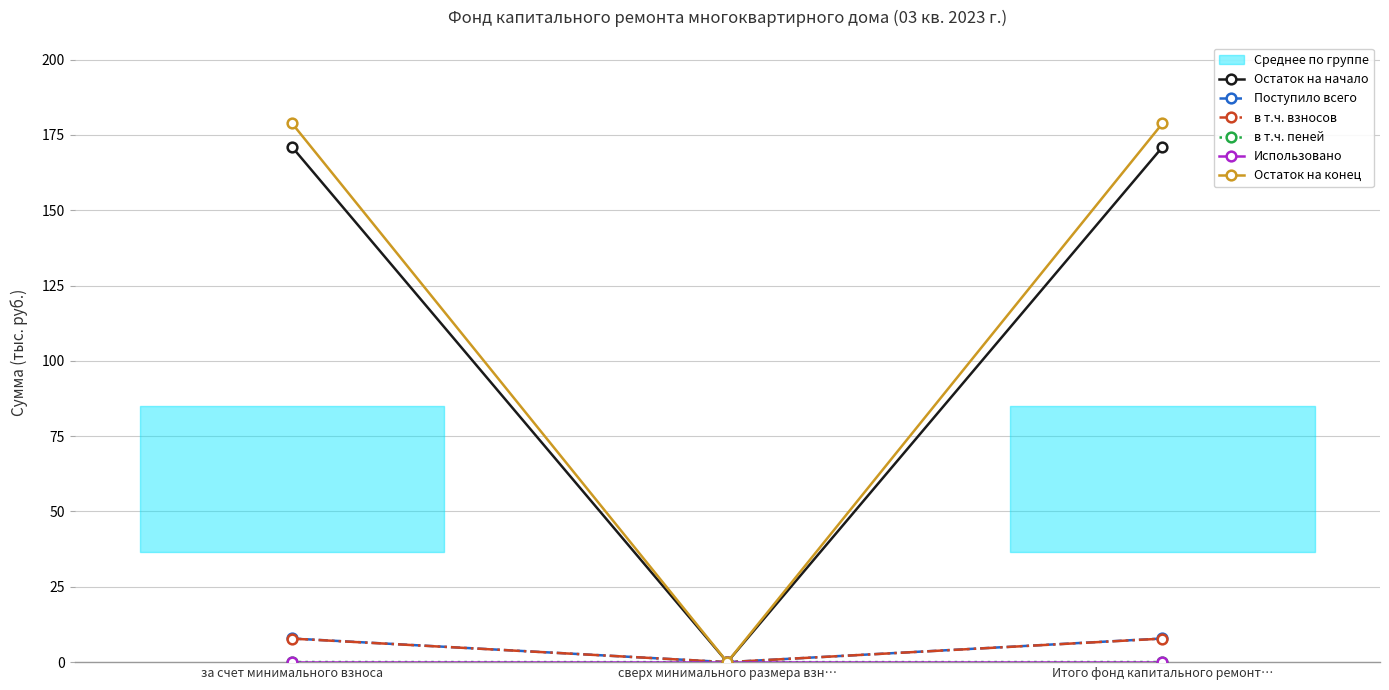

What position from the left is за счет минимального взноса?

1